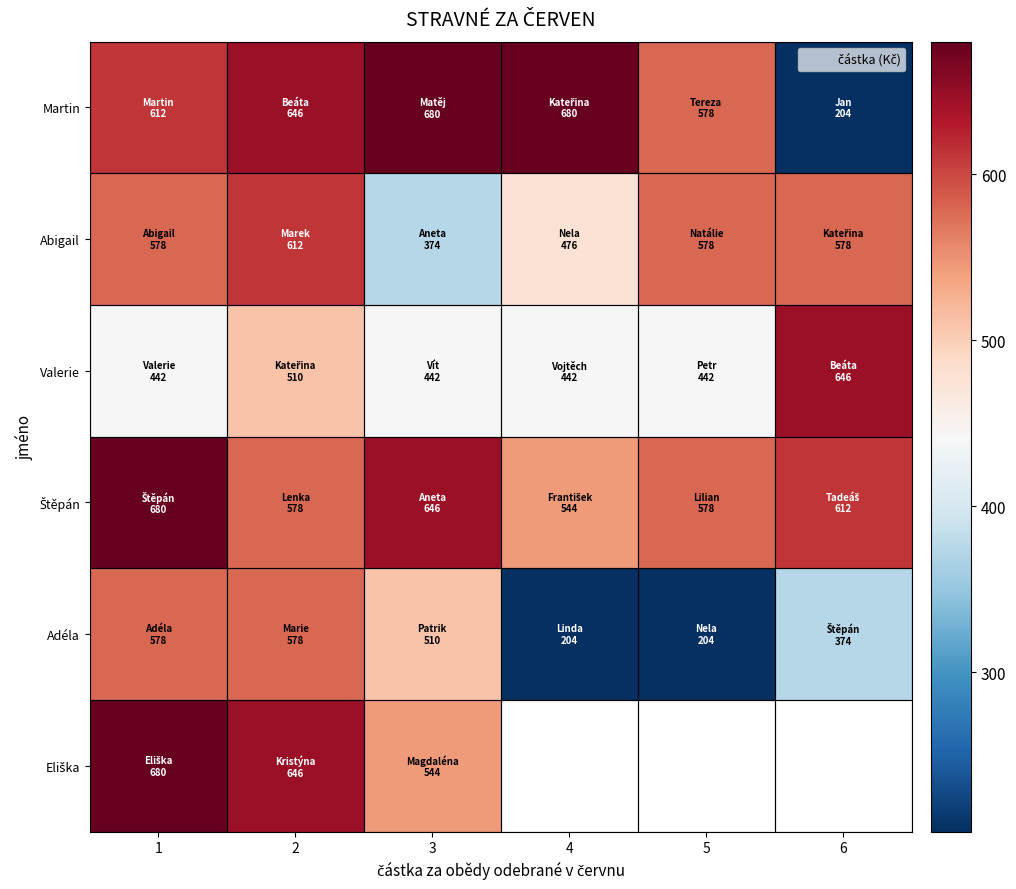

At which label is Adéla closest to 391?

6